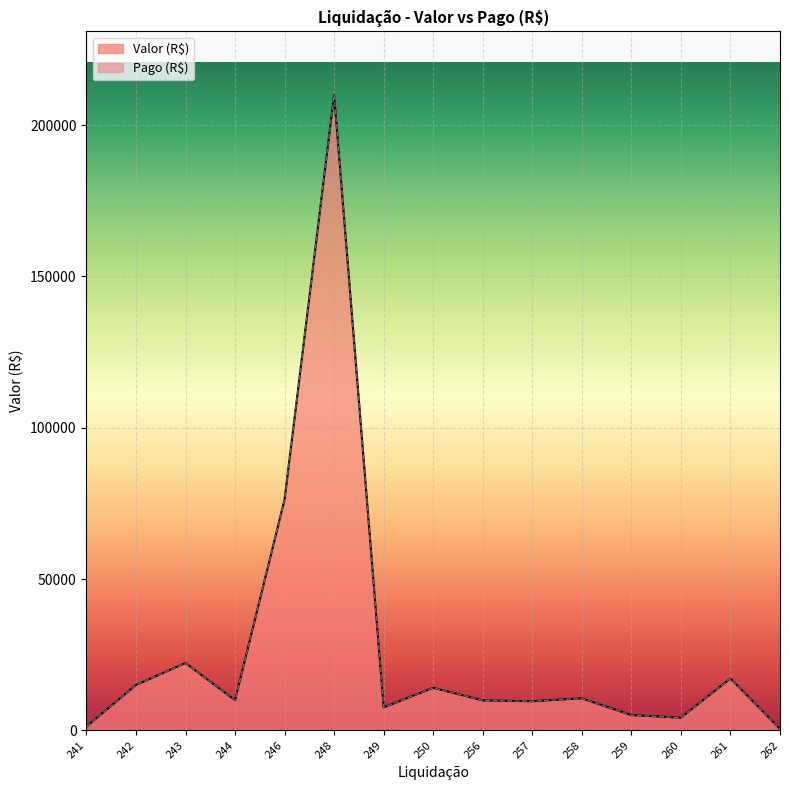

True or false: Pago (R$) and Valor (R$) cross at least once.

False